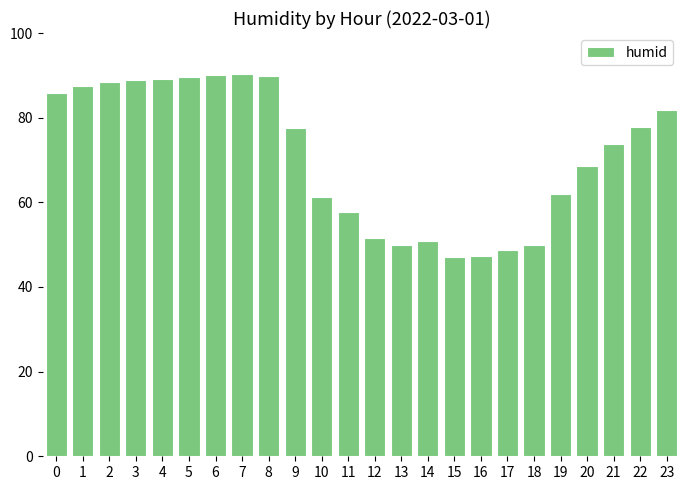

What is the difference between the values at 16 and 3?

41.4